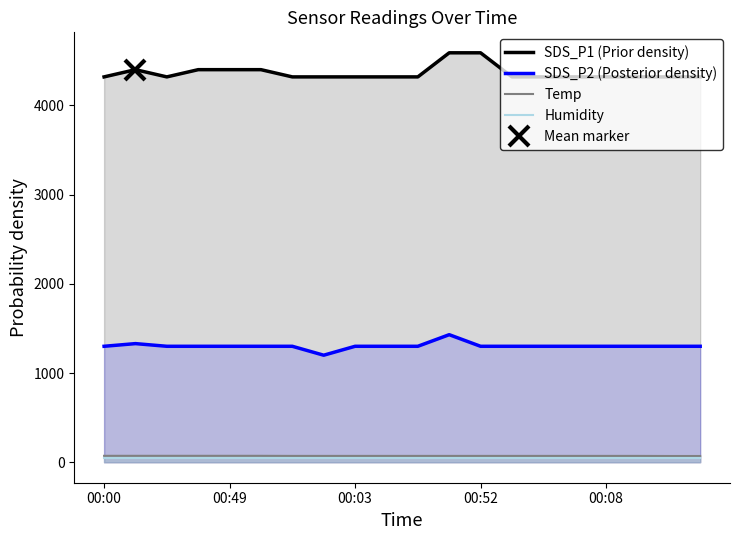

In SDS_P1 (Prior density), how many points are higher than both neighbors (excluding endpoints)?

1